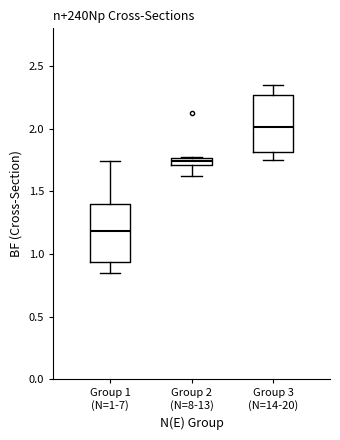

Where does the lower whisker of the box for Group 2 (N=8-13) end on the y-axis? The values are not printed on the chart, so give them approximately, as read against the axis.

1.60